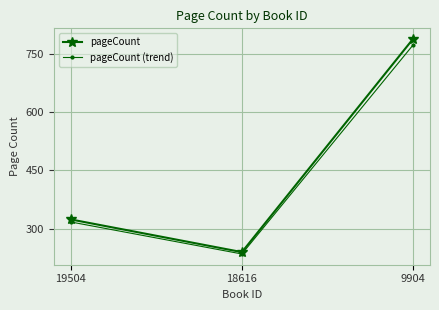

What are all the series names shown in the legend?

pageCount, pageCount (trend)